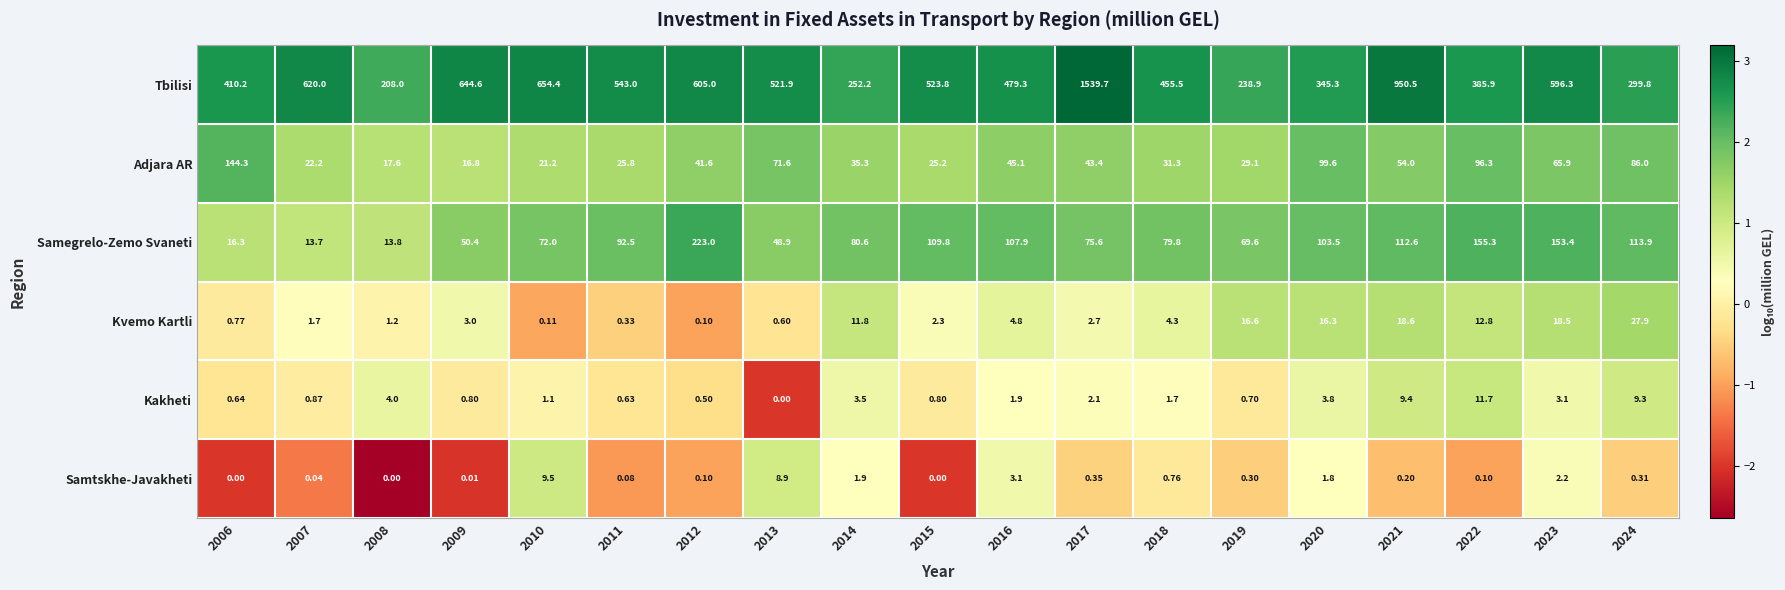

Which series has the largest range (max minus min)?

Tbilisi